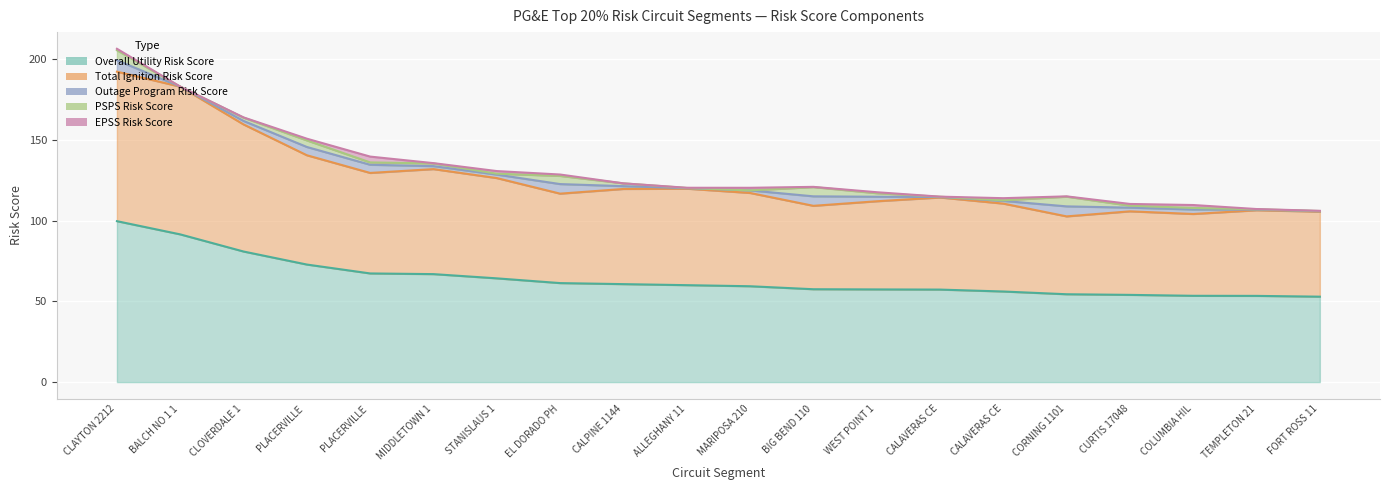

Which category has the lowest value in the Outage Program Risk Score series?

BALCH NO 1 1101105414